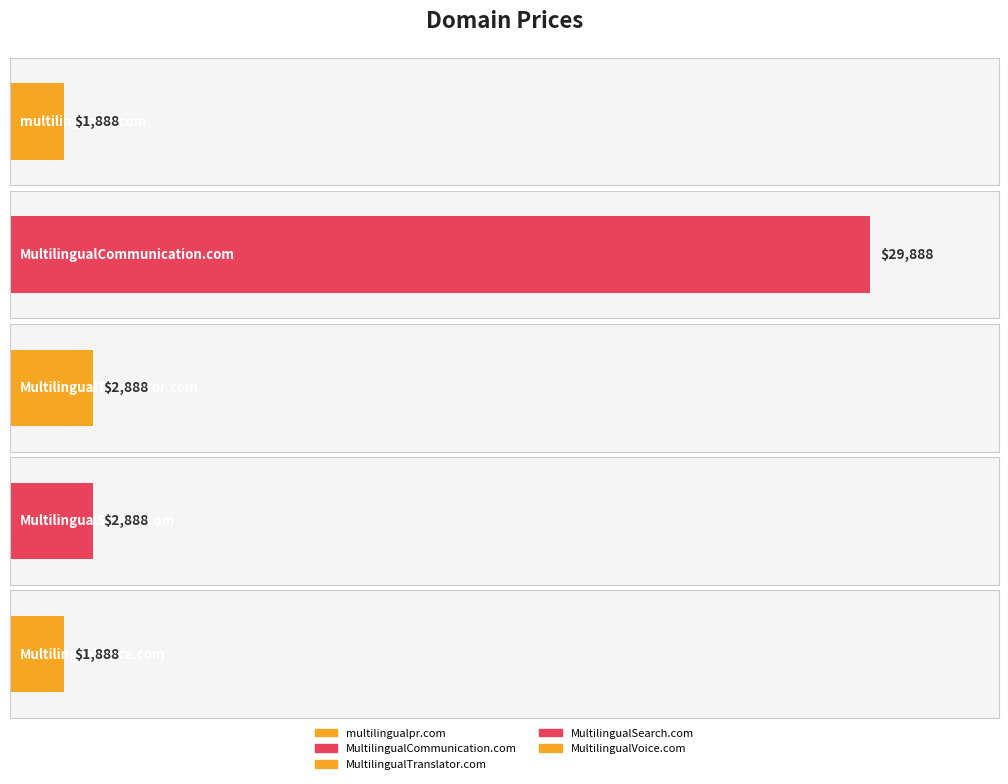

Approximately how many times larger is the value at MultilingualTranslator.com compared to MultilingualCommunication.com?

0.1